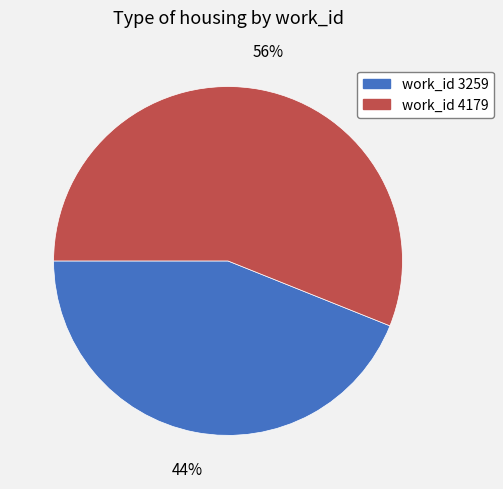

Count the number of slices in the pie.

2